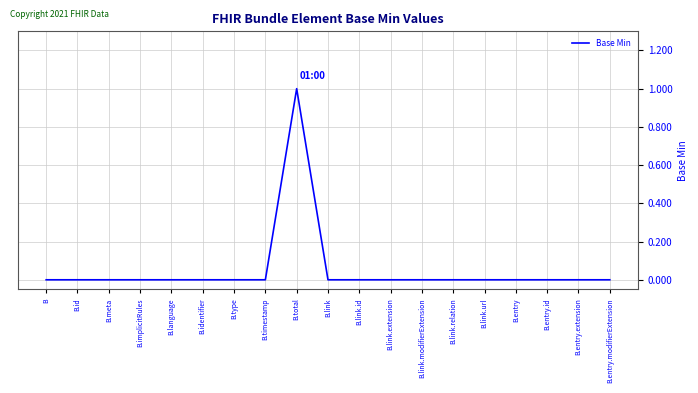

At which category does the chart reach its peak across all series?

B.total